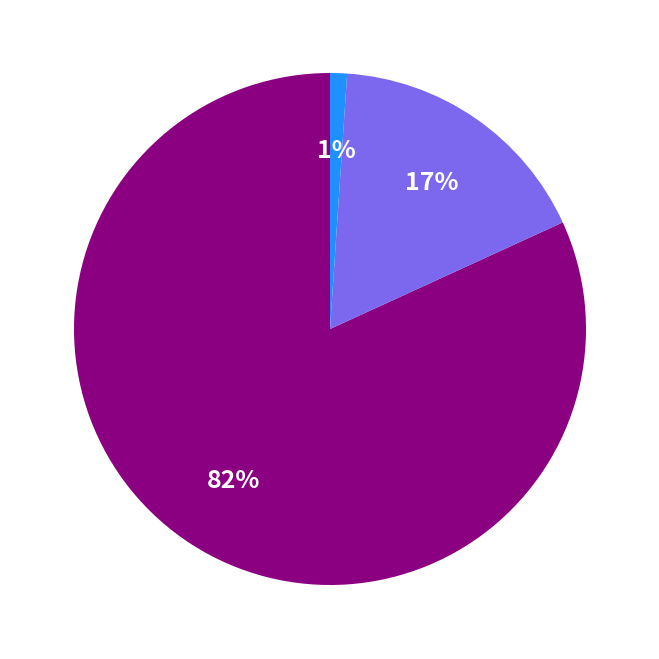

To the nearest percent, what is the difference between the largest and smallest slice percentages?

81%